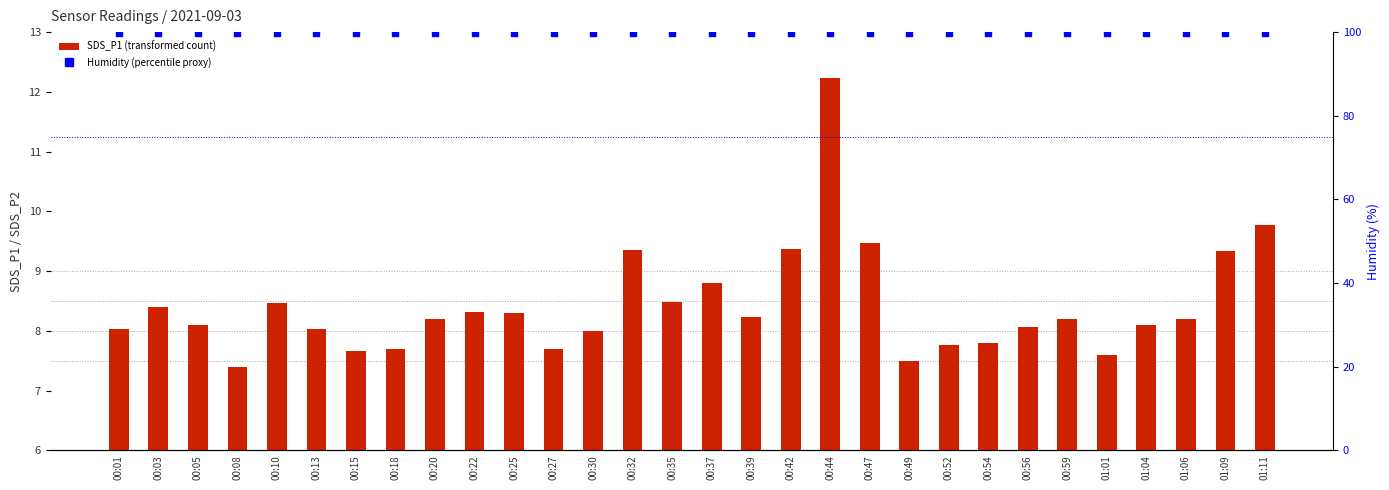

Which series reaches the minimum Y coordinate?

SDS_P1